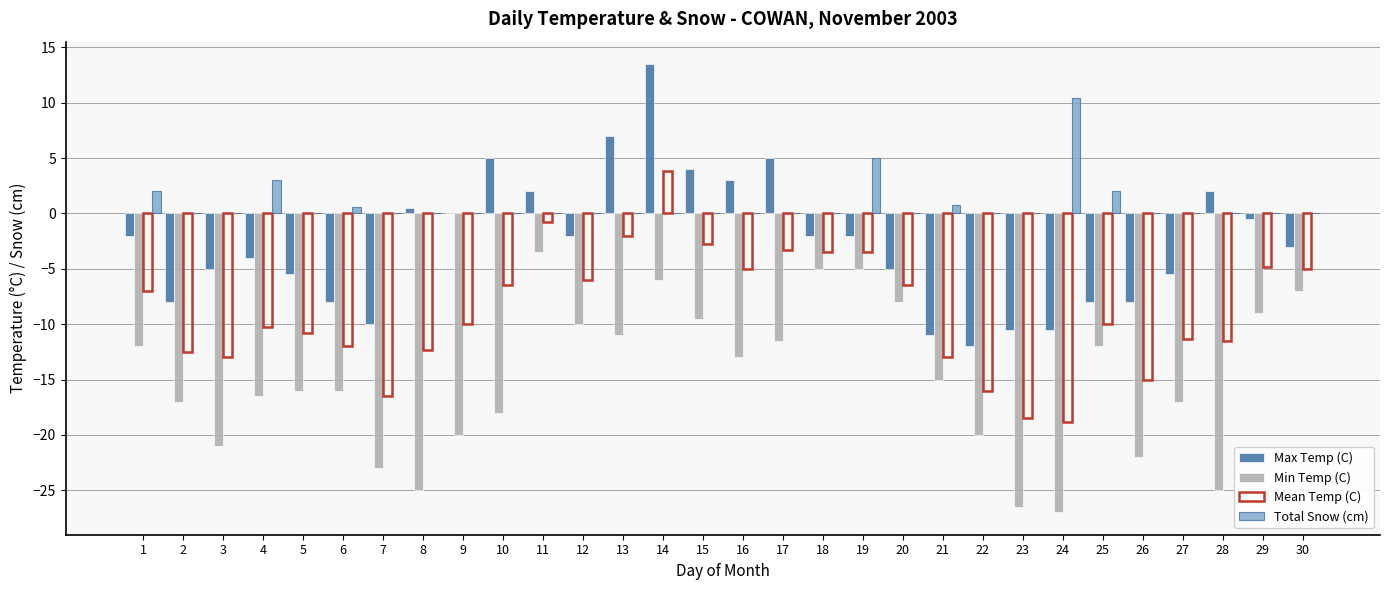

Reading right to left, list all the values displayed in this chart.

Max Temp (C): -3.0	-0.5	2.0	-5.5	-8.0	-8.0	-10.5	-10.5	-12.0	-11.0	-5.0	-2.0	-2.0	5.0	3.0	4.0	13.5	7.0	-2.0	2.0	5.0	0.0	0.5	-10.0	-8.0	-5.5	-4.0	-5.0	-8.0	-2.0
Min Temp (C): -7.0	-9.0	-25.0	-17.0	-22.0	-12.0	-27.0	-26.5	-20.0	-15.0	-8.0	-5.0	-5.0	-11.5	-13.0	-9.5	-6.0	-11.0	-10.0	-3.5	-18.0	-20.0	-25.0	-23.0	-16.0	-16.0	-16.5	-21.0	-17.0	-12.0
Mean Temp (C): -5.0	-4.8	-11.5	-11.3	-15.0	-10.0	-18.8	-18.5	-16.0	-13.0	-6.5	-3.5	-3.5	-3.3	-5.0	-2.8	3.8	-2.0	-6.0	-0.8	-6.5	-10.0	-12.3	-16.5	-12.0	-10.8	-10.3	-13.0	-12.5	-7.0
Total Snow (cm): 0.0	0.0	0.0	0.0	0.0	2.0	10.4	0.0	0.0	0.8	0.0	5.0	0.0	0.0	0.0	0.0	0.0	0.0	0.0	0.0	0.0	0.0	0.0	0.0	0.6	0.0	3.0	0.0	0.0	2.0